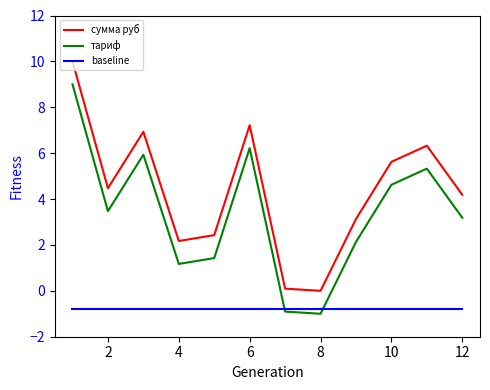

Rank the series by their maximum value, from lowest to highest.

baseline, тариф, сумма руб